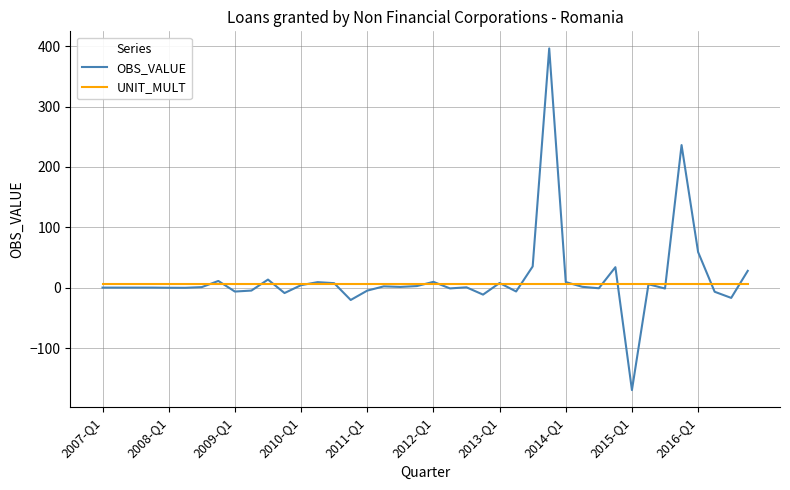

What is the average value of the OBS_VALUE series?

15.5